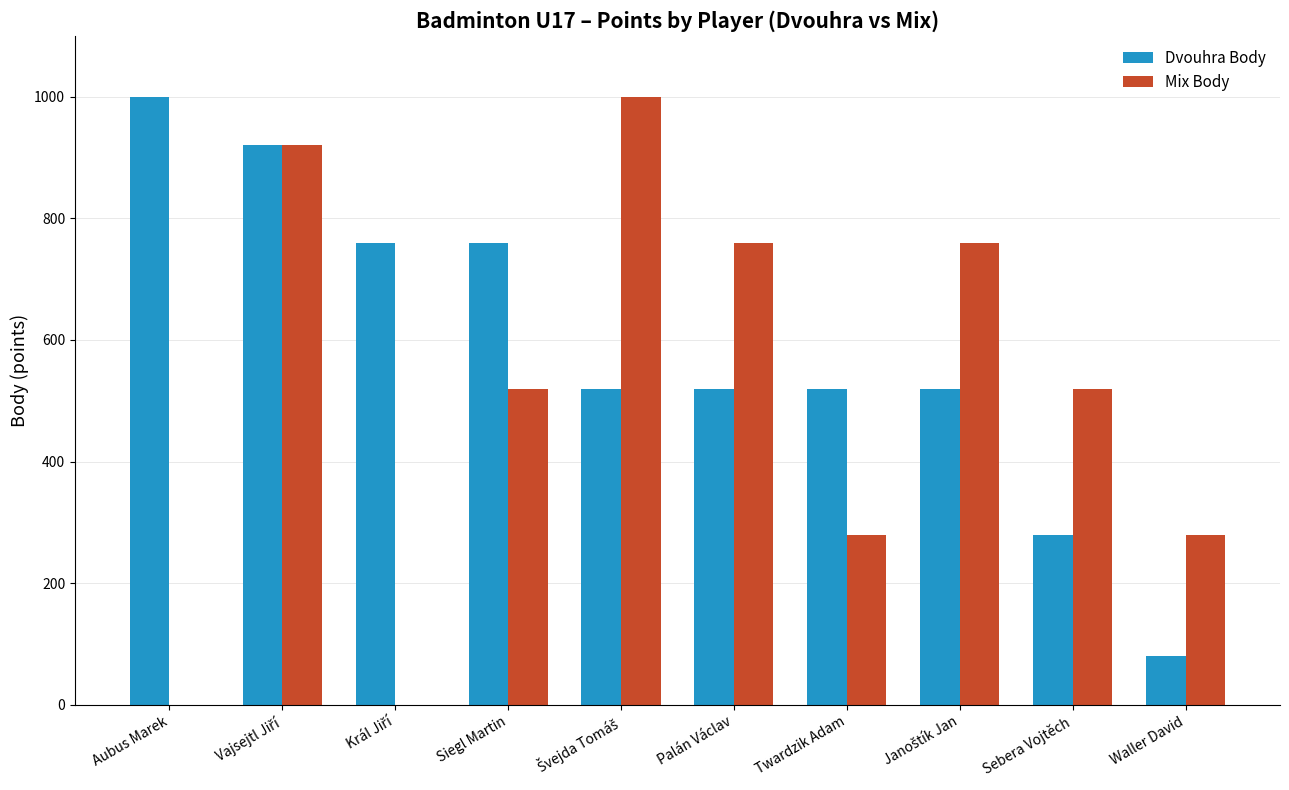

Read the Mix Body value at Waller David.

280